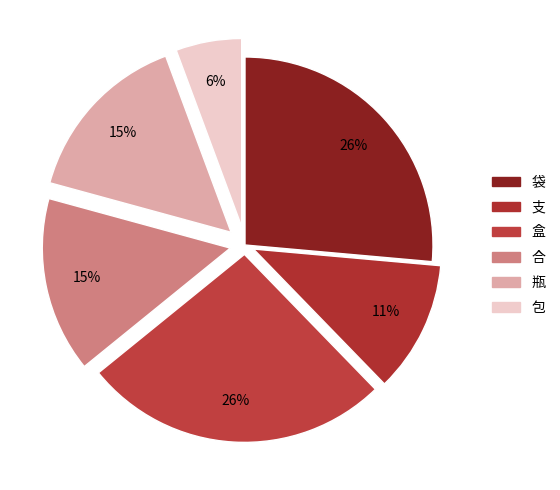

Which has a higher value, 包 or 支?

支